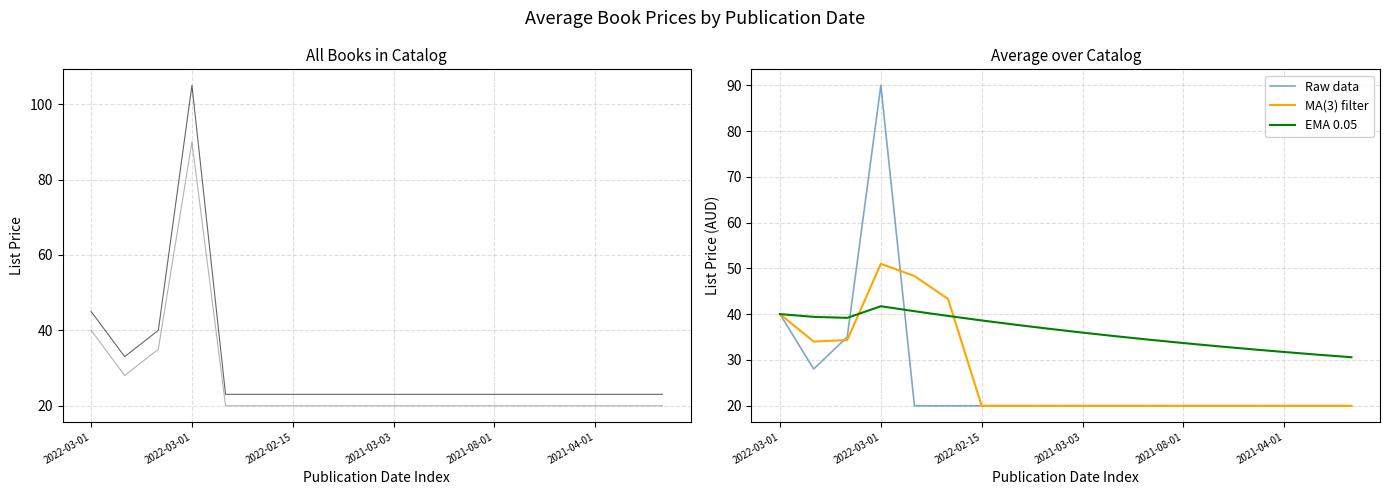

Which series has the largest total across all categories?

EMA 0.05